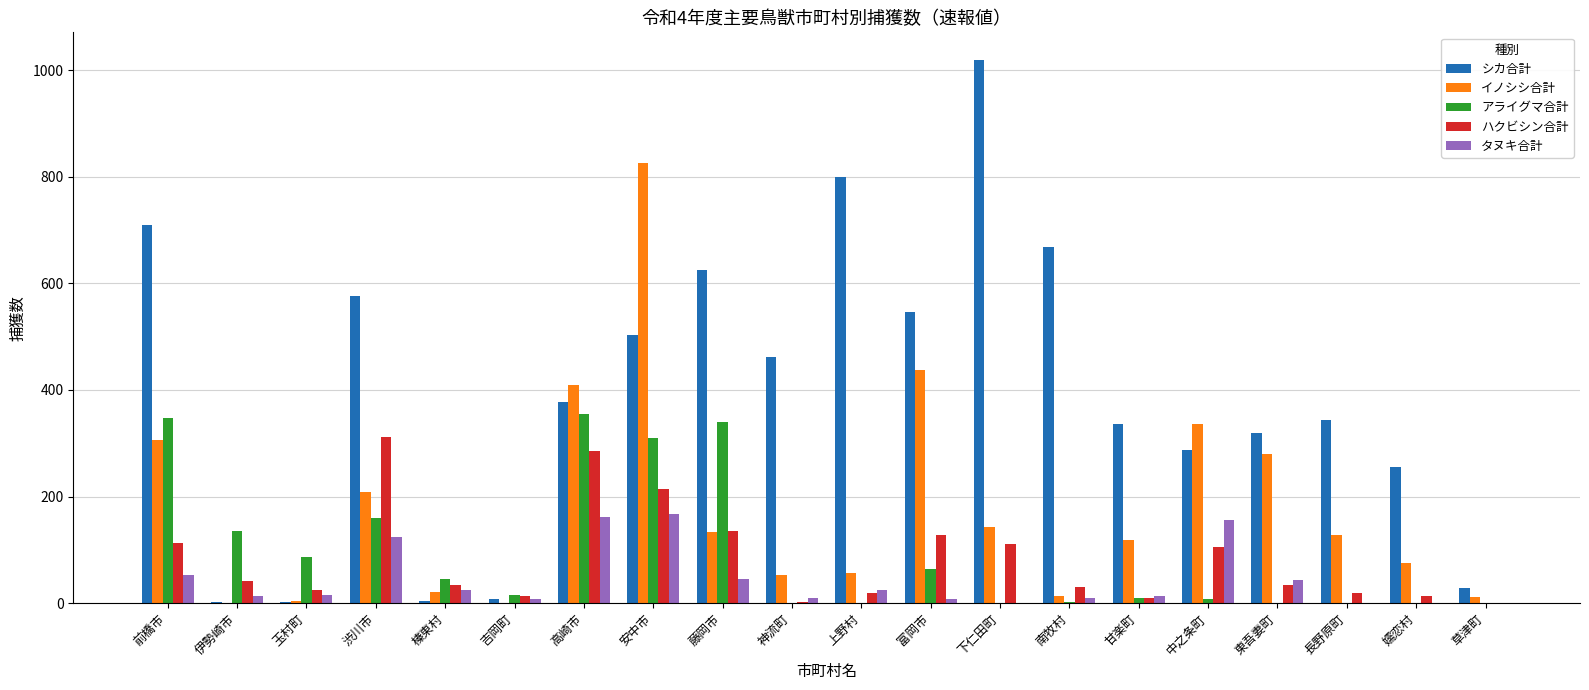

How many distinct data groups are displayed?

5